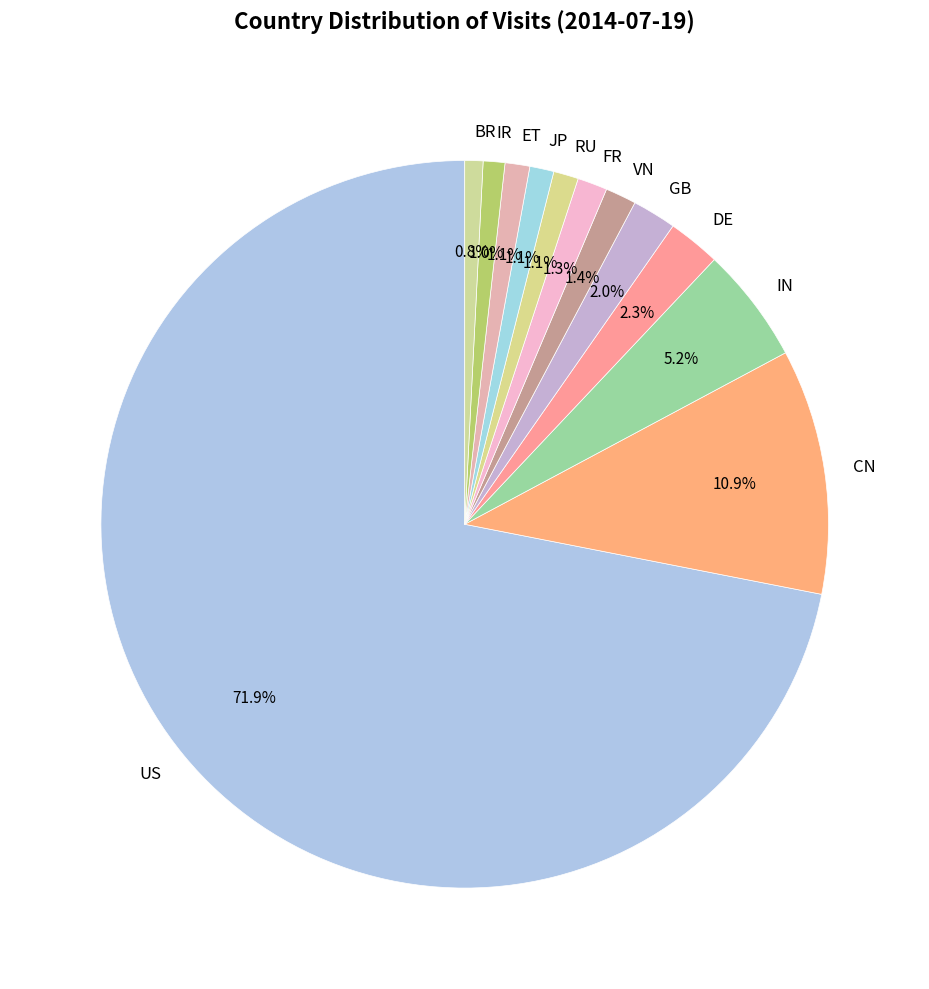

Combined, what portion of the pie is ET and IR?

2.1%